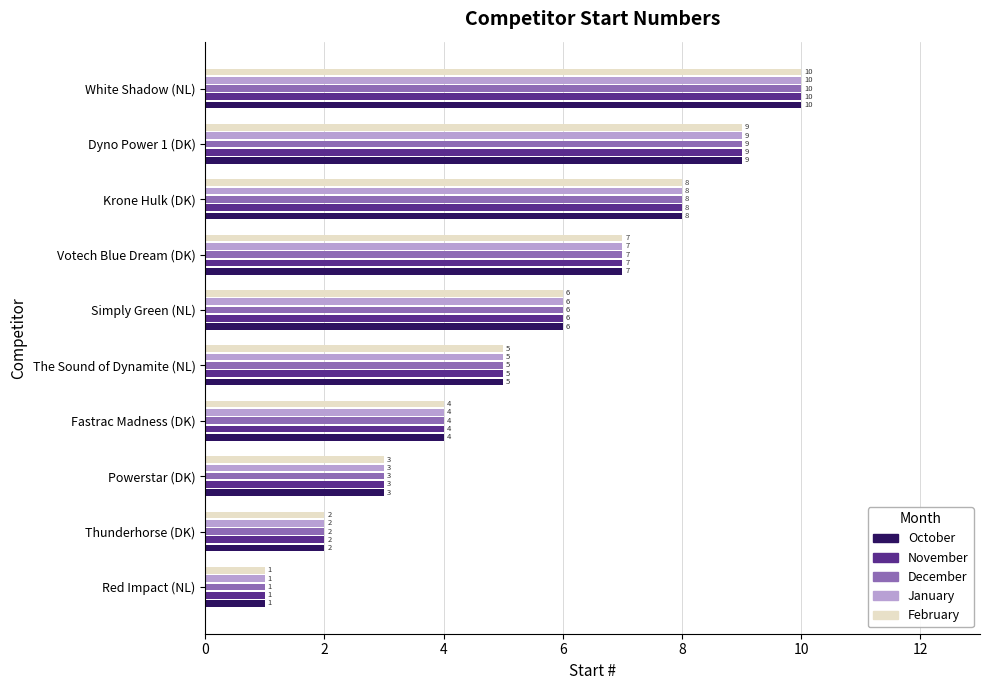

At which category is the sum across all series the highest?

White Shadow (NL)